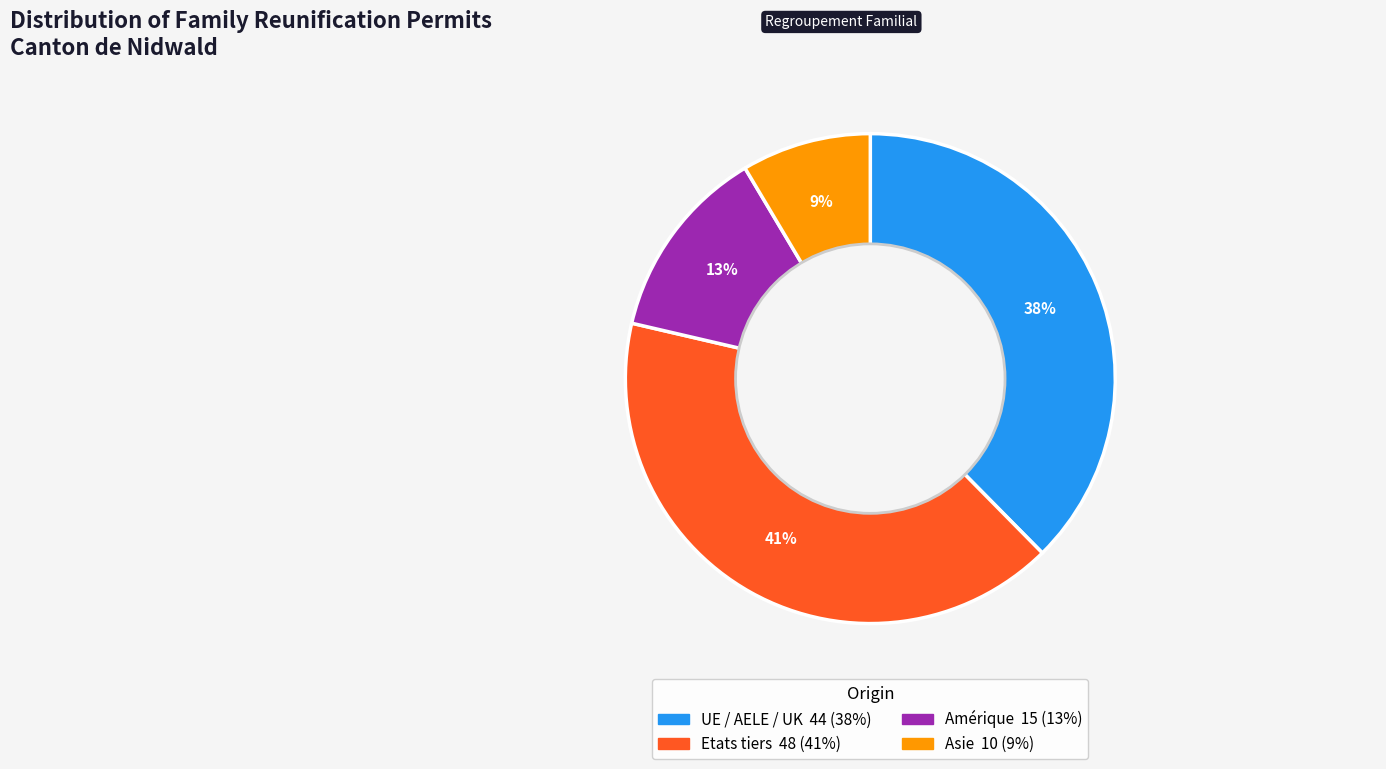

Is there any slice that represents more than half of the pie?

No